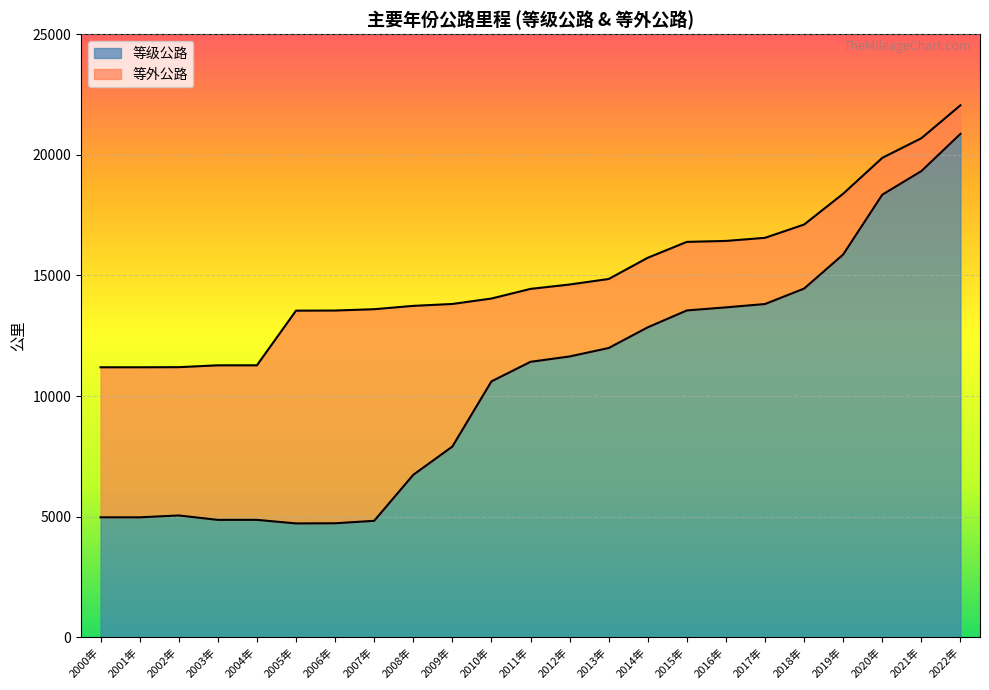

What is the label of the 3rd point from the right?

2020年